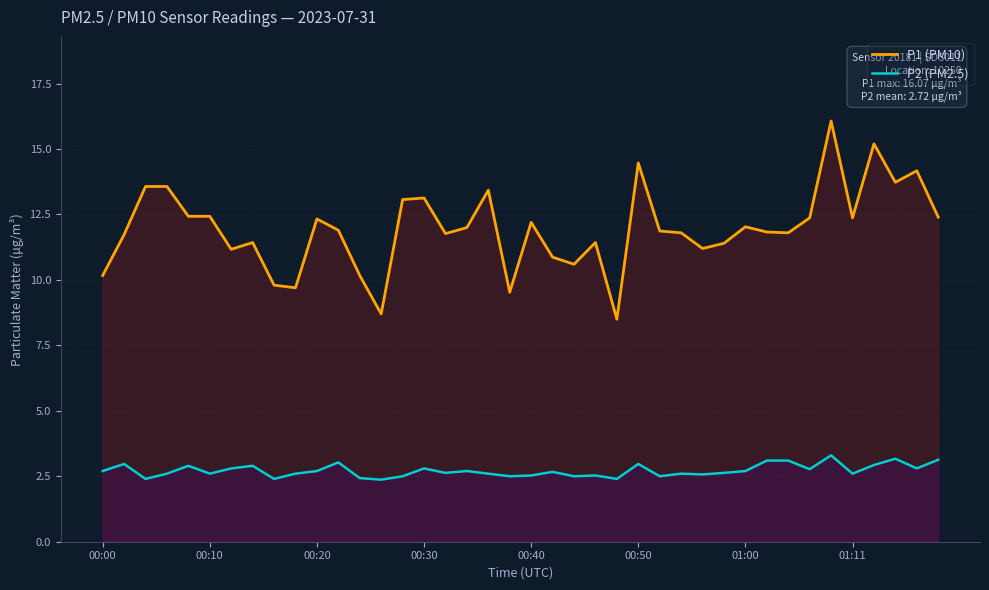

Which series has the widest spread of values?

P1 (PM10)